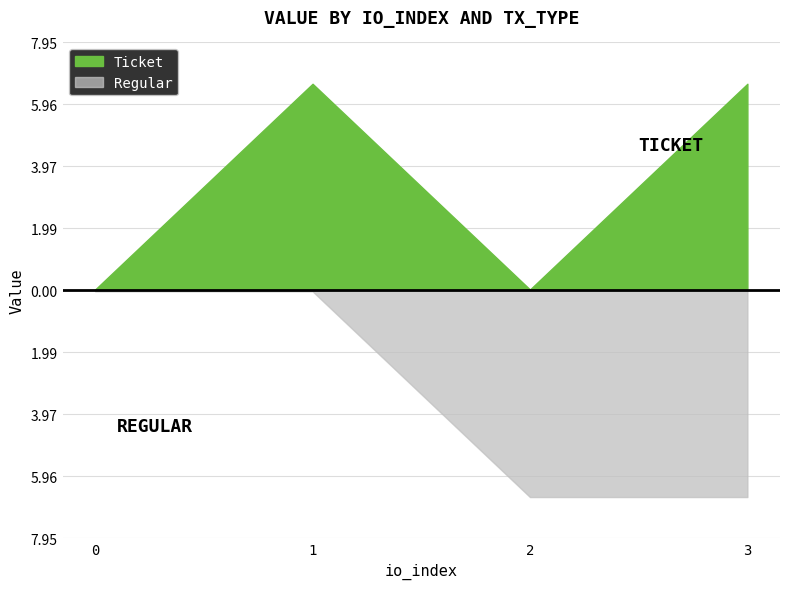

Rank the categories by Regular value from highest to lowest.

2, 3, 0, 1